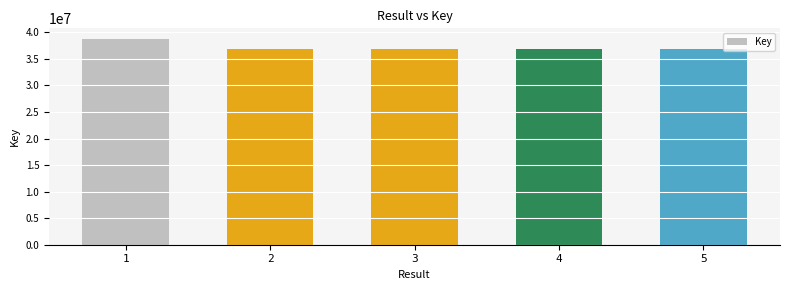

What is the maximum value shown in the chart?

38818455